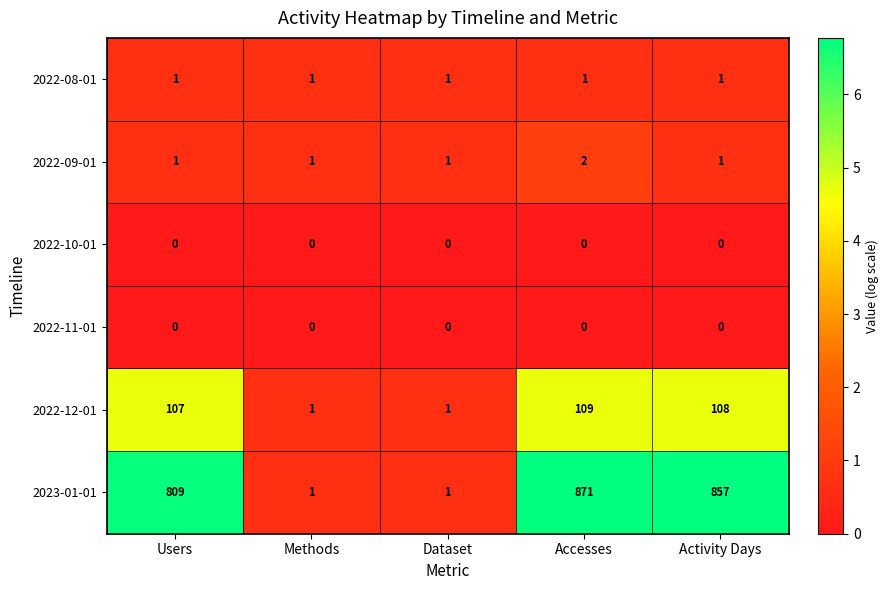

What is the sum of all 2022-09-01 values?

6